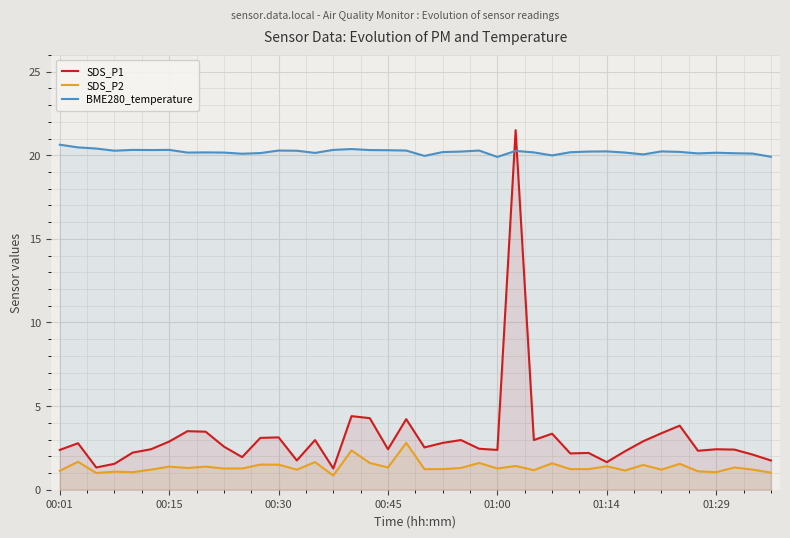

At 16, list the series in order from smallest to largest.

SDS_P2, SDS_P1, BME280_temperature